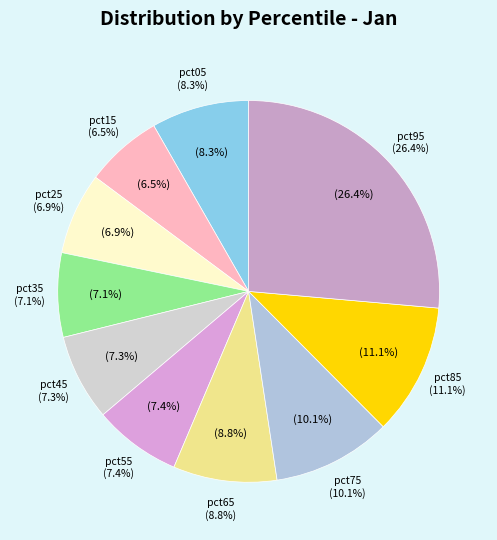

Which slice is the smallest?

pct15